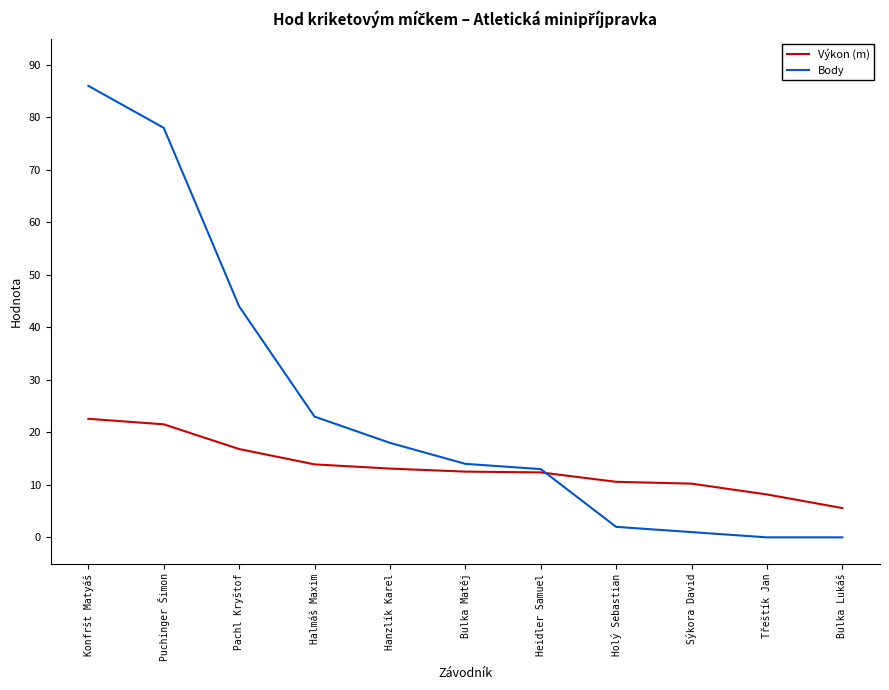

Where does the Výkon (m) series first go above 12?

Konfršt Matyáš